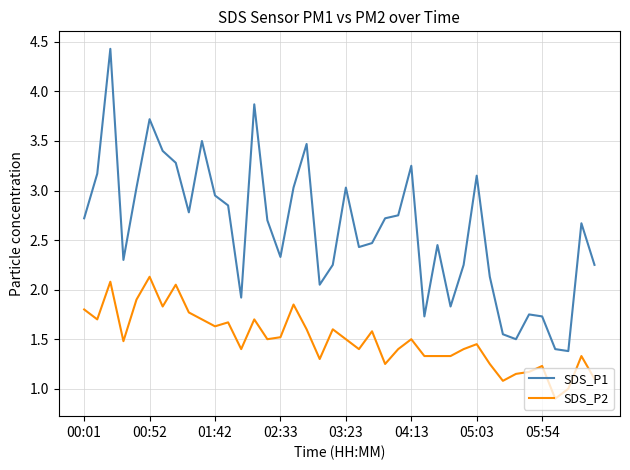

Rank the series by their average value, from lowest to highest.

SDS_P2, SDS_P1